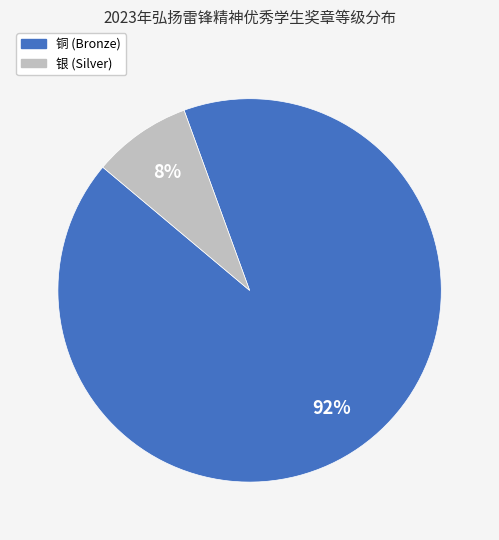

Is there any slice that represents more than half of the pie?

Yes